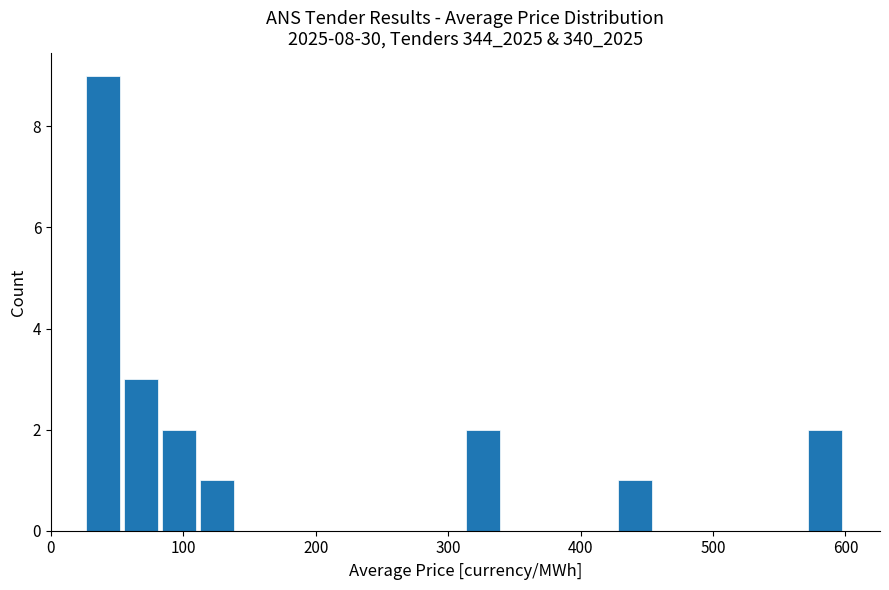

Around what value on the x-axis is the tallest bar? Give the approximate position of its centre, as read against the axis.

40